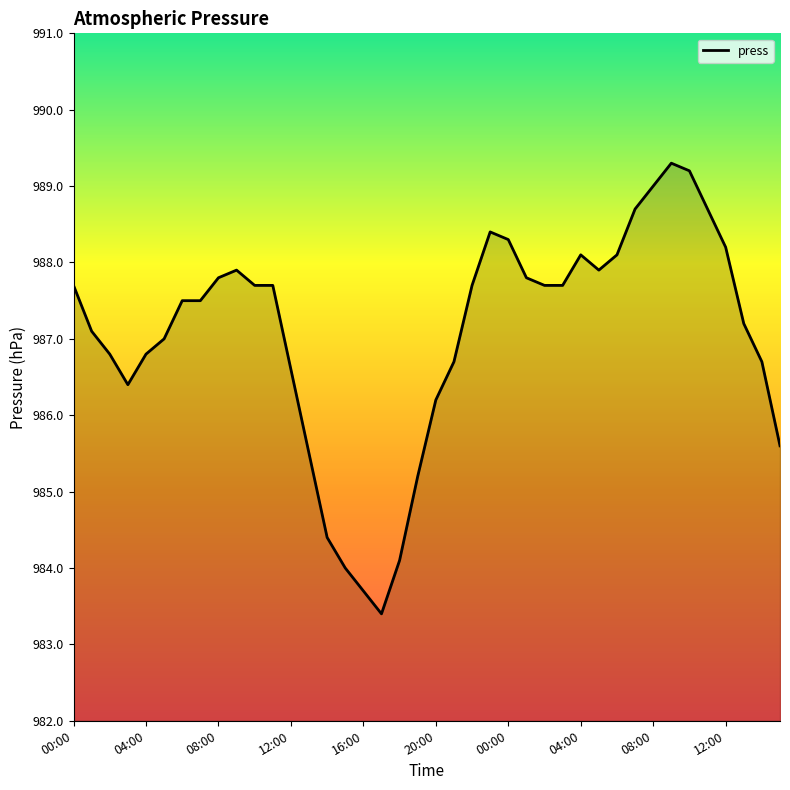

What is the smallest value displayed?

983.4